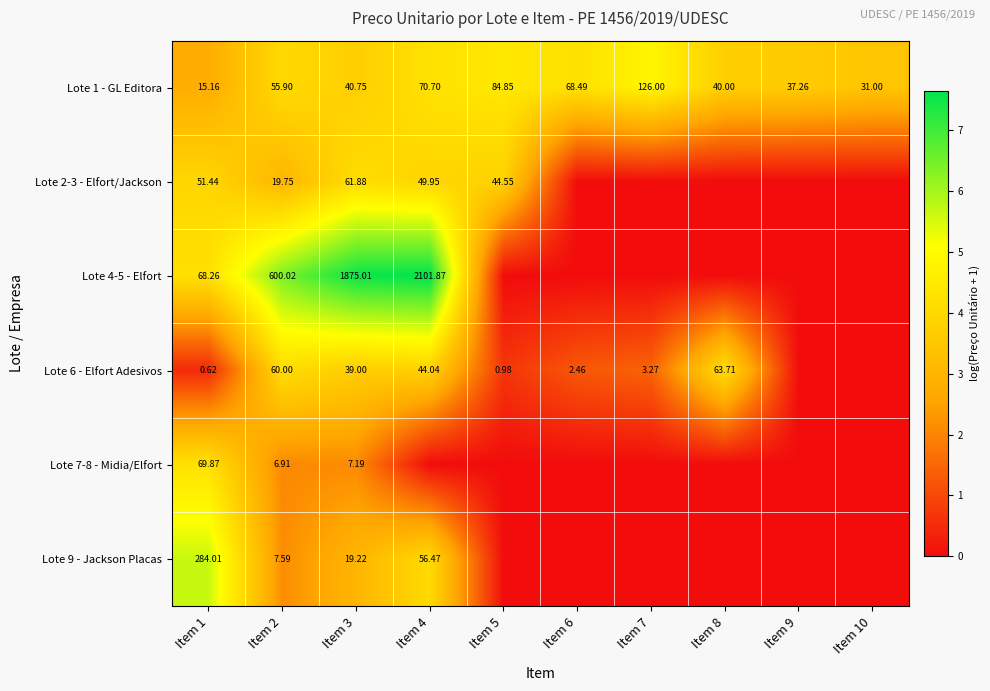

Which has a higher value, Item 1 or Item 7?

Item 7